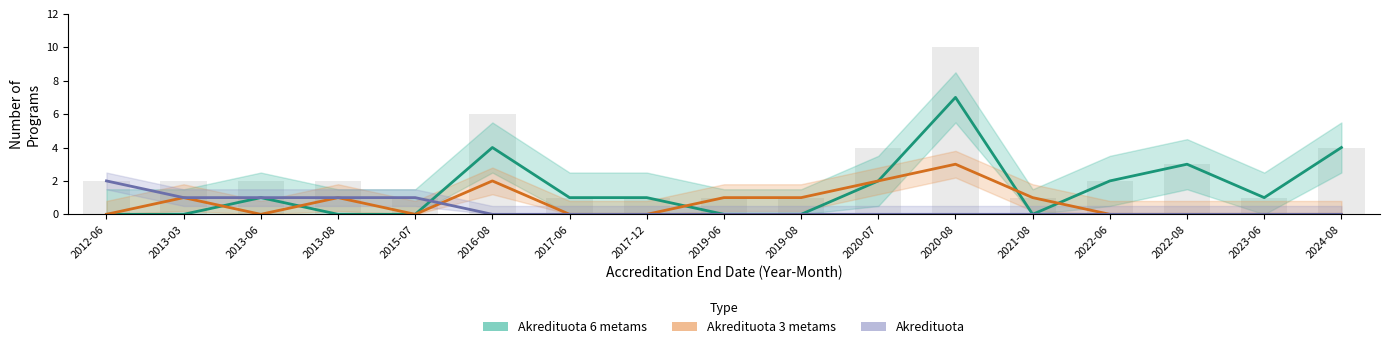

What is the highest value of the Akredituota 6 metams series?

7